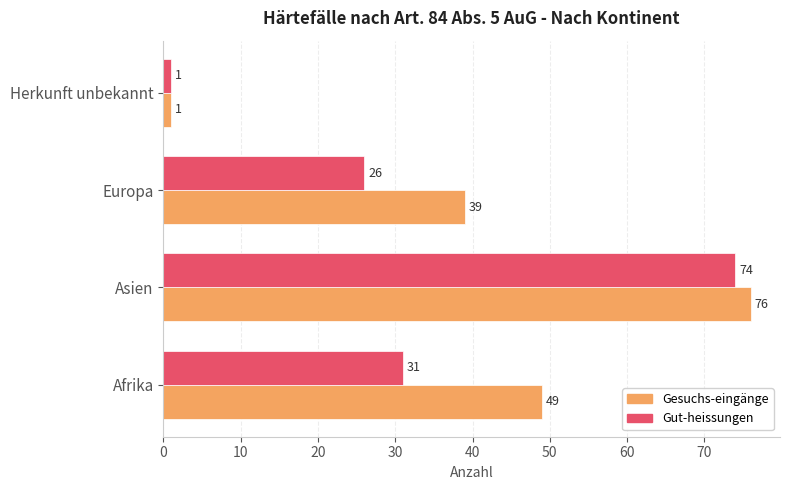

What is the total value across all series at Afrika?

80